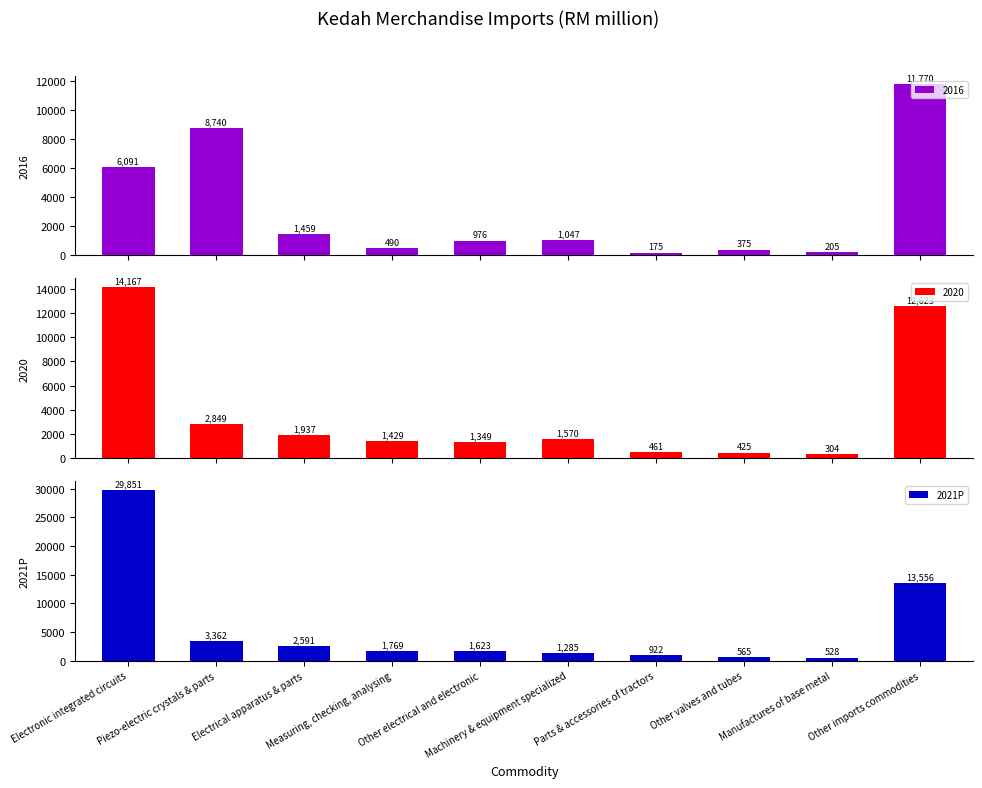

What is the difference between the maximum and second lowest values in the 2021P series?

29286